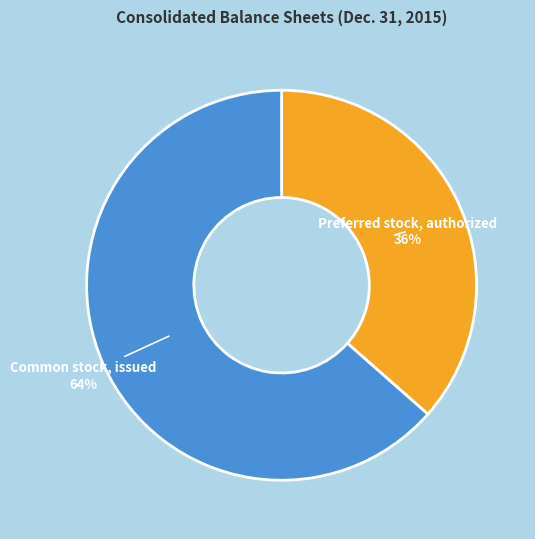

Count the number of slices in the pie.

2